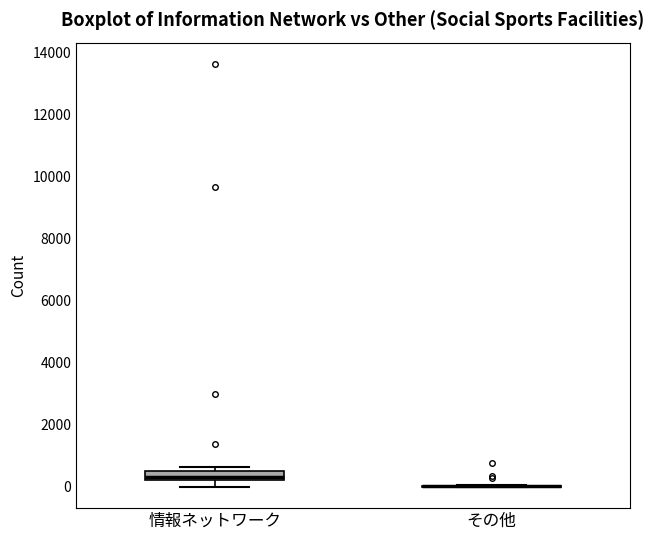

Where is the upper edge of the box for 情報ネットワーク on the y-axis? The values are not printed on the chart, so give them approximately, as read against the axis.

600